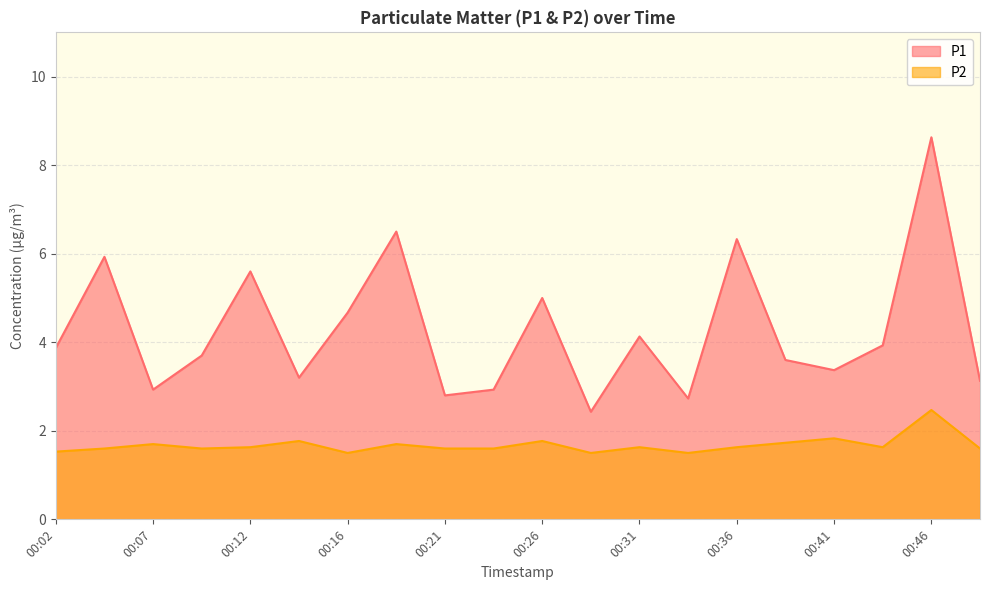

Does the chart have visible grid lines?

Yes